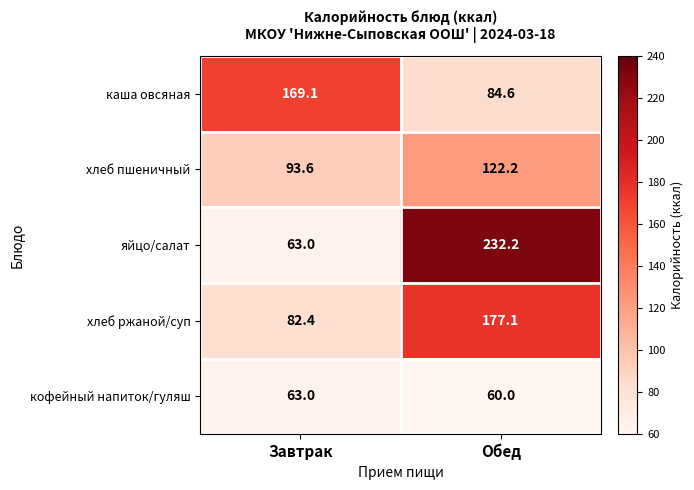

What is the difference between the highest and lowest values at Завтрак?

106.1